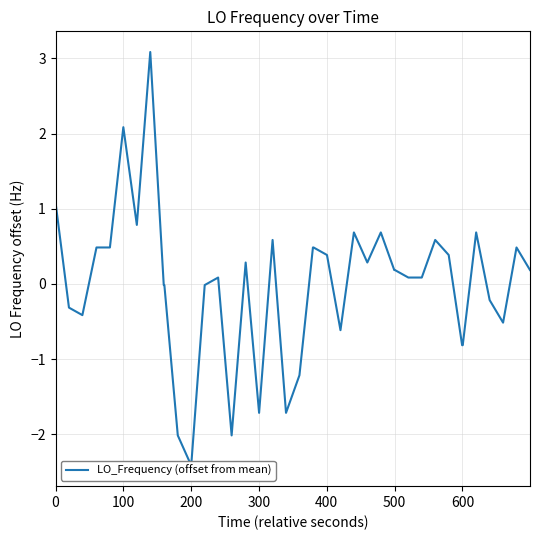

How many points are lower than both their immediate neighbors (excluding endpoints)?

9